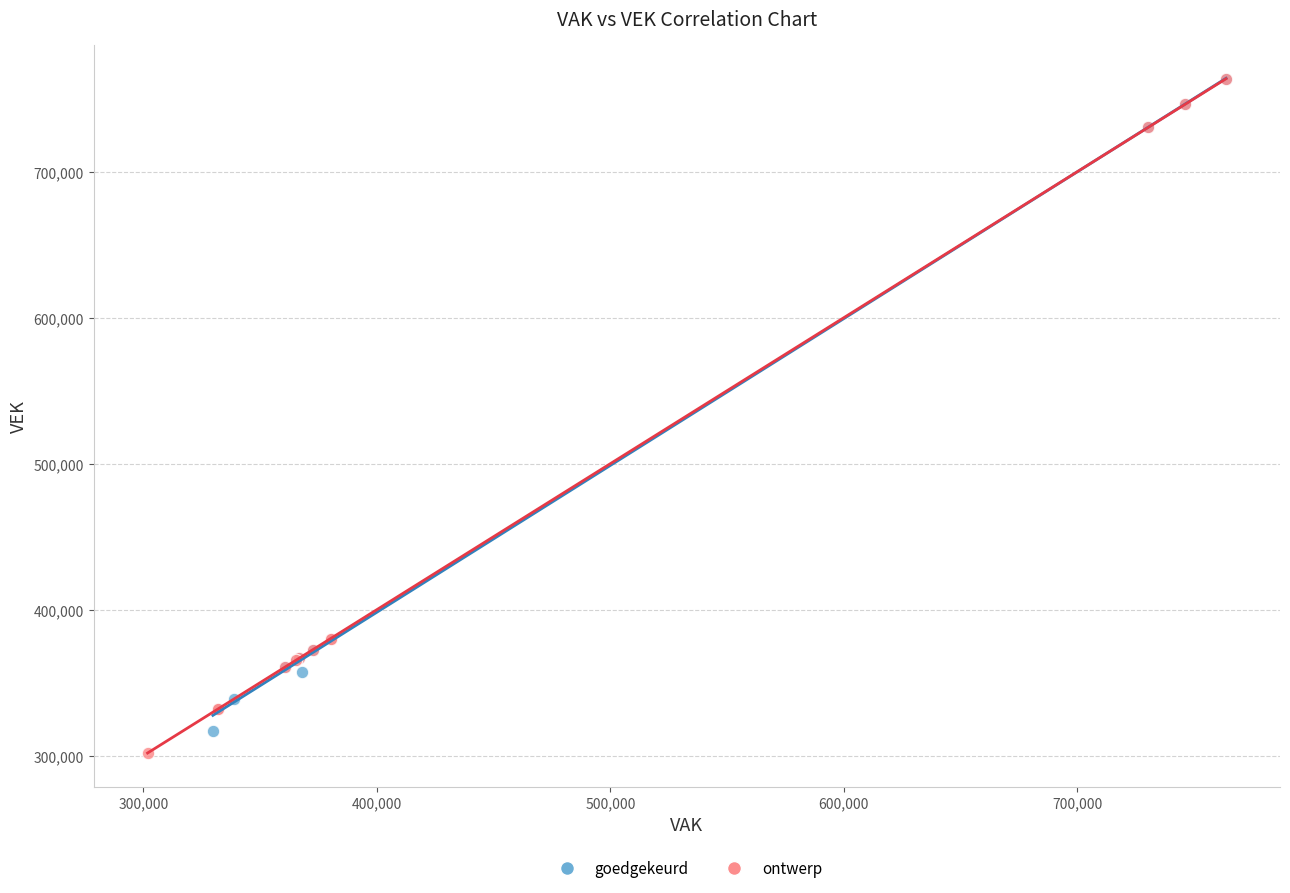

What are all the series names shown in the legend?

goedgekeurd, ontwerp